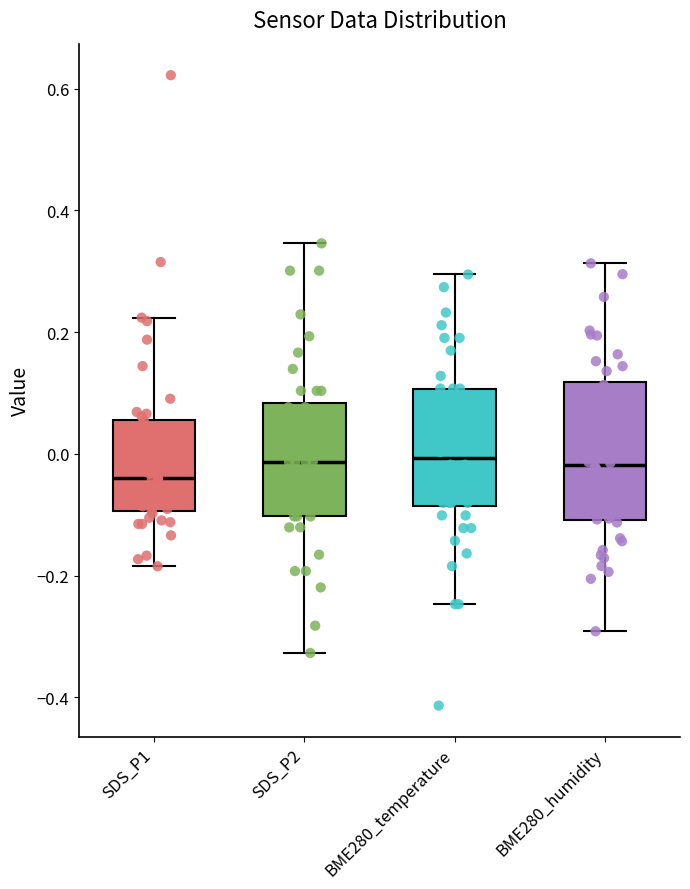

Reading left to right, transcribe this box plot: for each box, give where its median line is, the range the box spans, and where its two whiskers end, as read against the y-axis. The values are not printed on the chart, so give them approximately, as read against the axis.

SDS_P1: median -0.04, box -0.10 to 0.06, whiskers -0.18 to 0.22
SDS_P2: median -0.02, box -0.10 to 0.08, whiskers -0.32 to 0.34
BME280_temperature: median 0.00, box -0.08 to 0.10, whiskers -0.24 to 0.30
BME280_humidity: median -0.02, box -0.10 to 0.12, whiskers -0.30 to 0.32